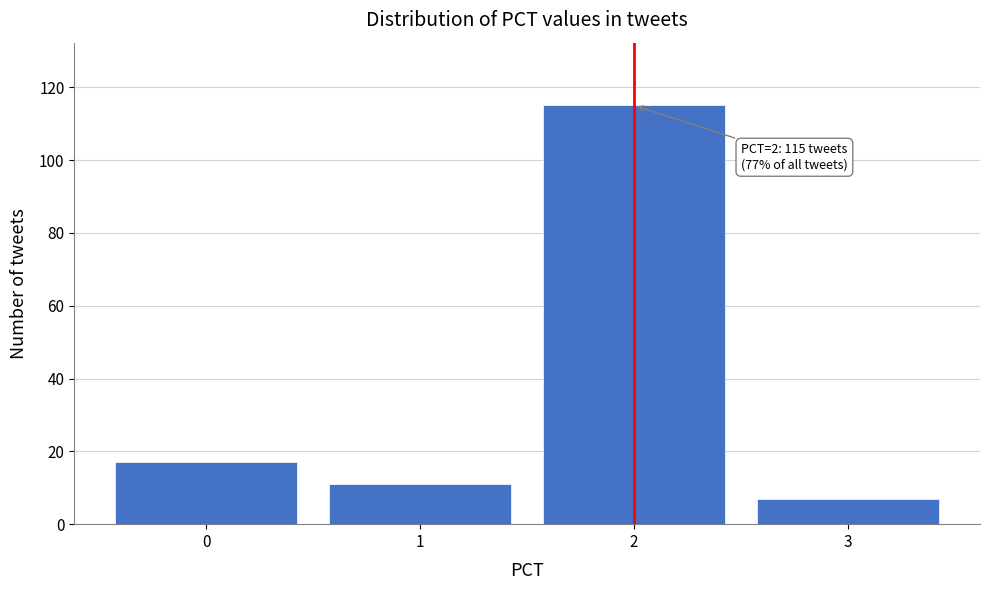

Which range on the x-axis has the tallest bar?

1.5 to 2.5